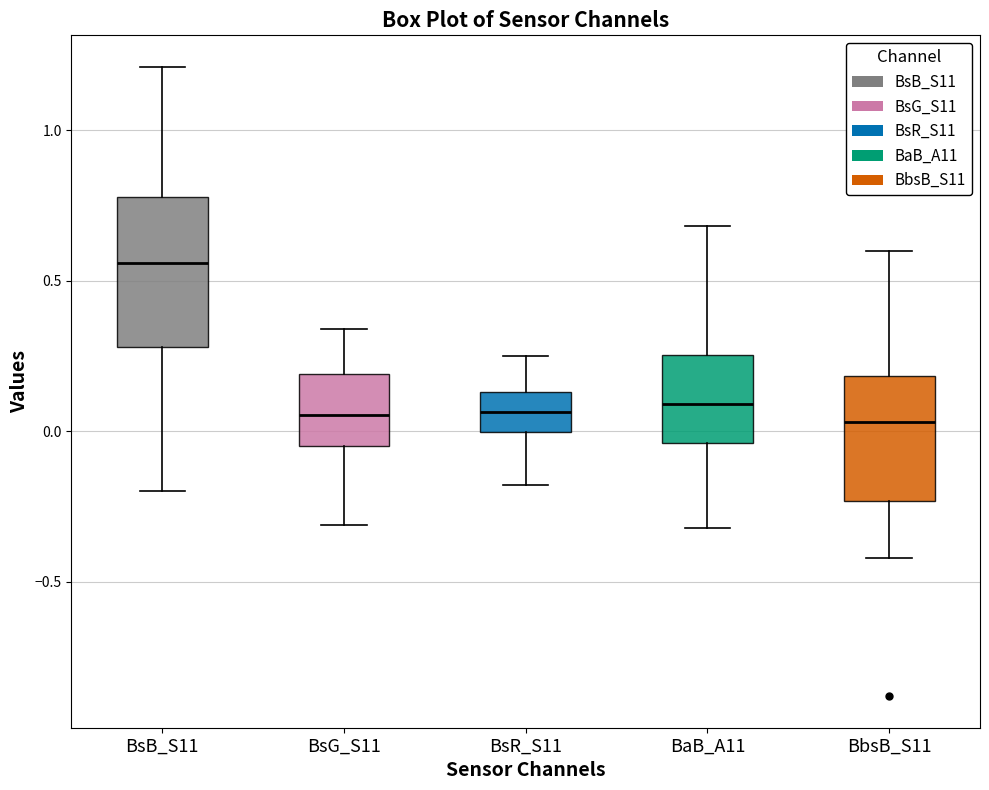

Which box is the tallest, from its lower edge to its upper edge?

BsB_S11